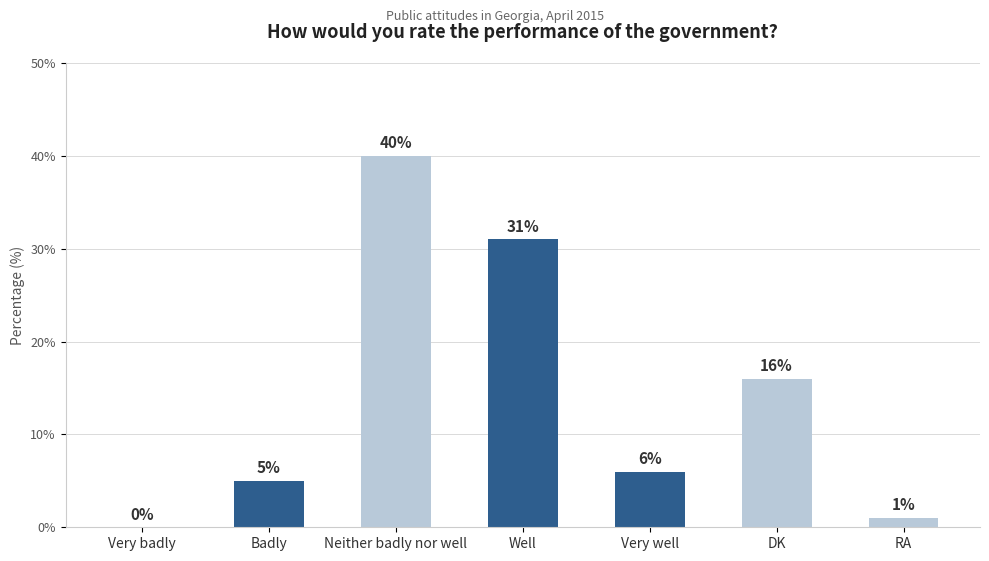

Between Well and Very well, which is larger?

Well